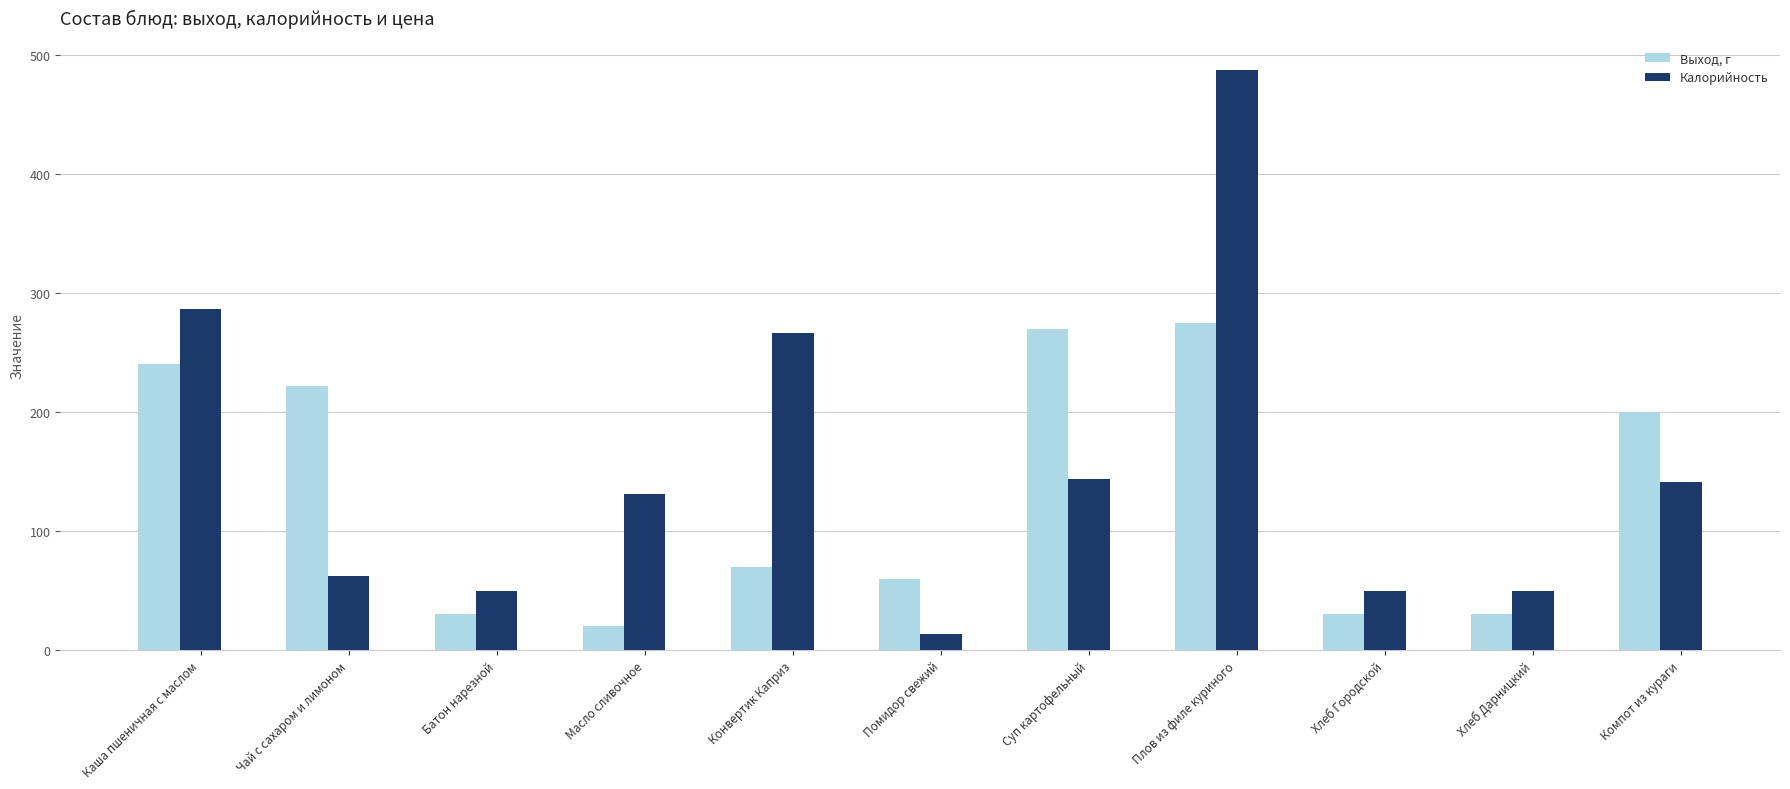

What is the maximum value for Калорийность?

487.2